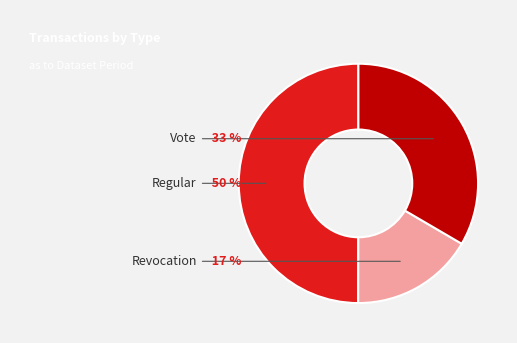

Is it true that Regular is 6% of the pie?

False